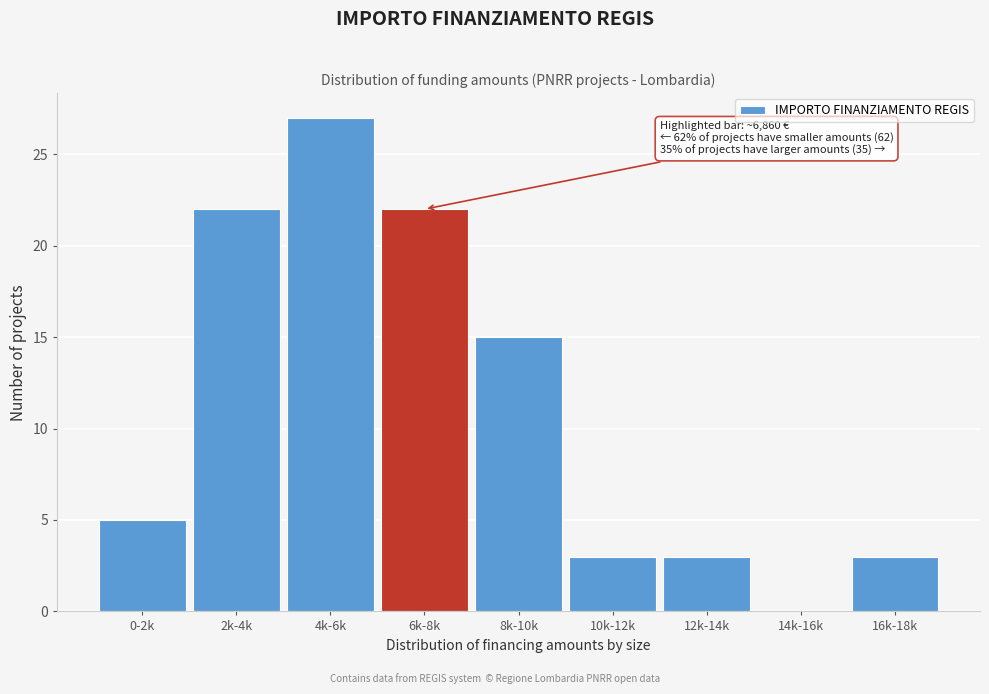

Reading right to left, extract all data points from this chart.

16k-18k=3	14k-16k=0	12k-14k=3	10k-12k=3	8k-10k=15	6k-8k=22	4k-6k=27	2k-4k=22	0-2k=5